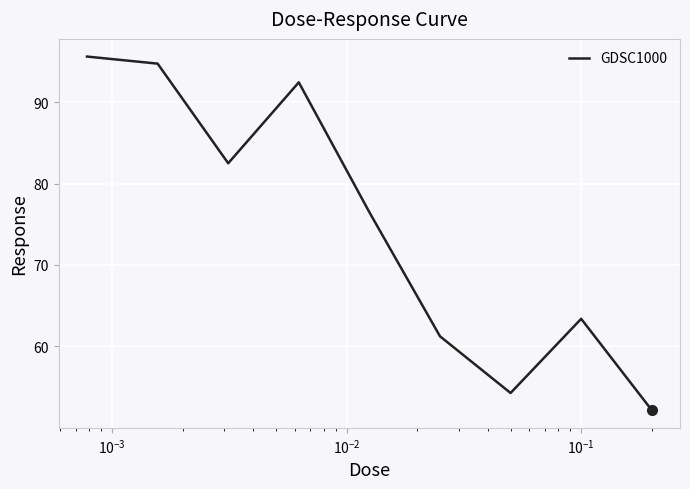

What is the greatest value displayed?

95.6